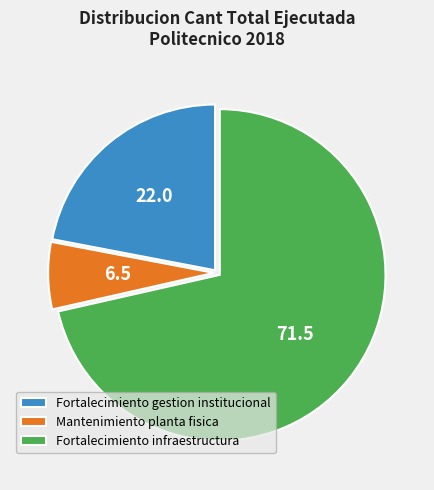

Which slice is the smallest?

Mantenimiento planta fisica